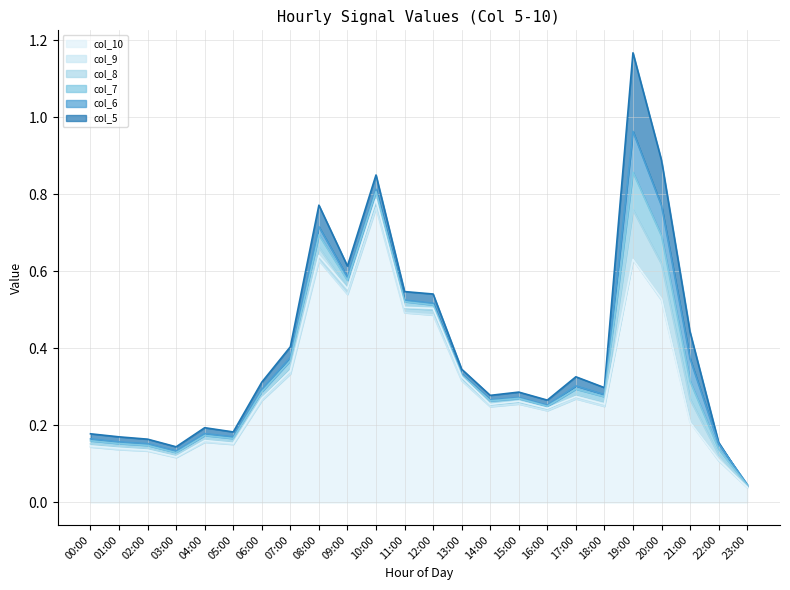

What is the label of the 1st point from the left?

00:00